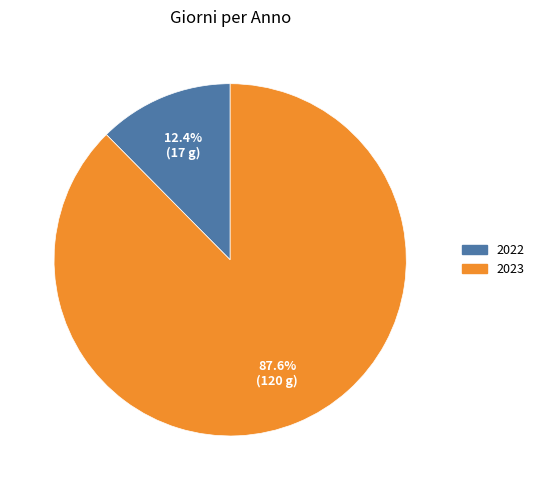

What percentage is the 2022 slice, to the nearest percent?

12%